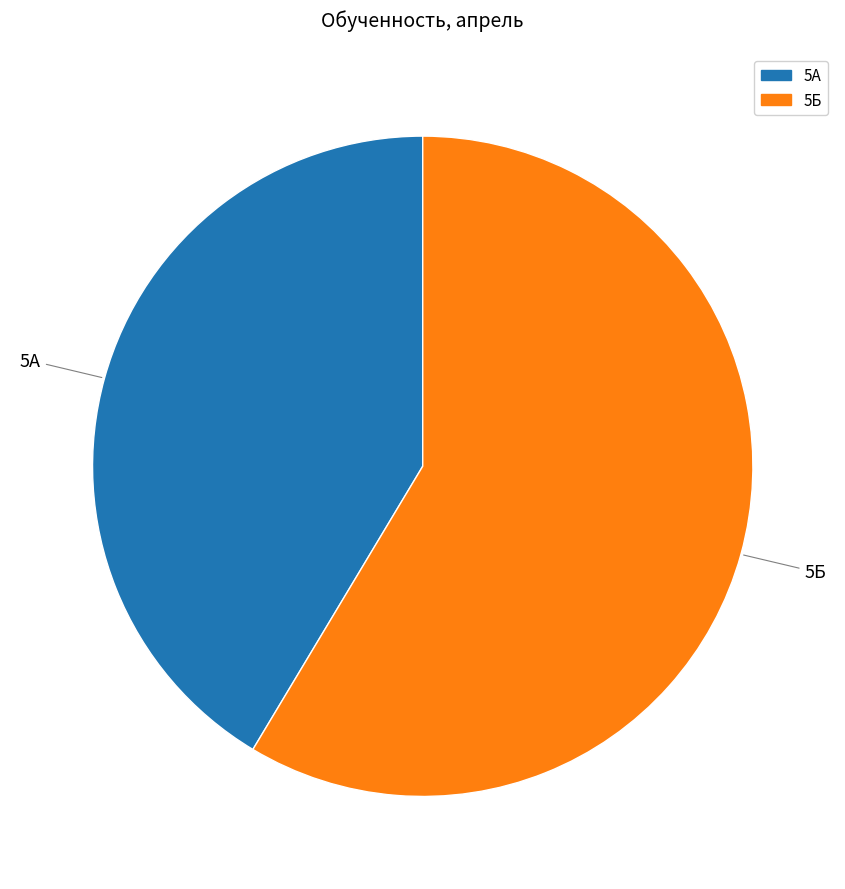

Which has a higher value, 5Б or 5А?

5Б